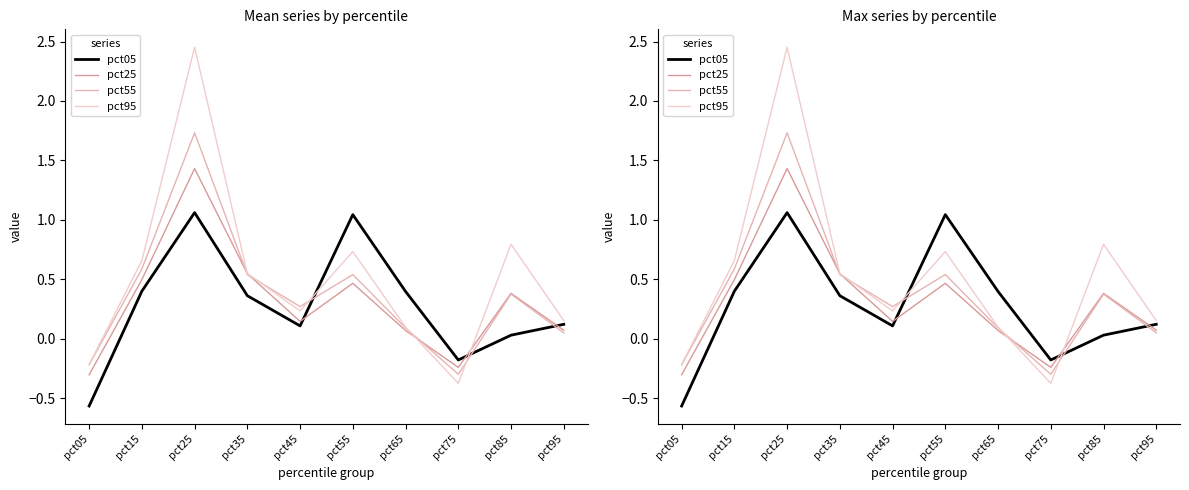

At which category is the sum across all series the highest?

pct25